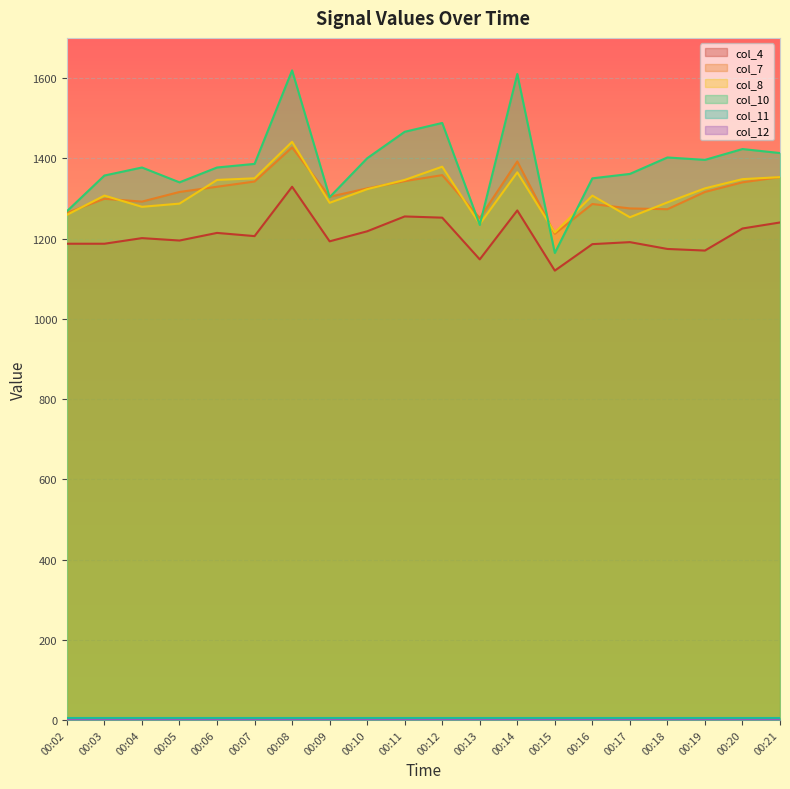

How many values in the col_10 series are below 1386?

10